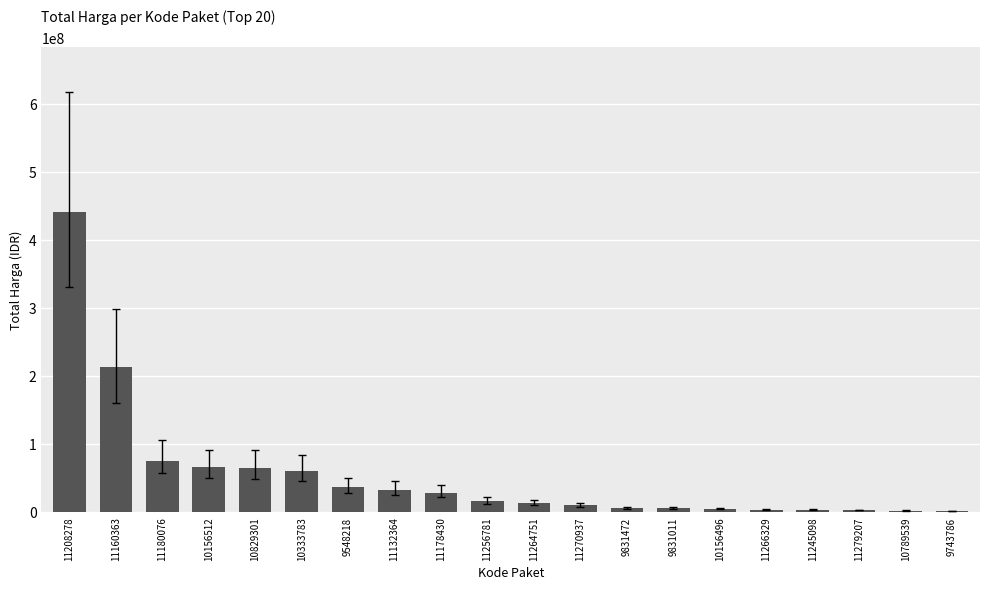

What is the greatest value displayed?

441000000